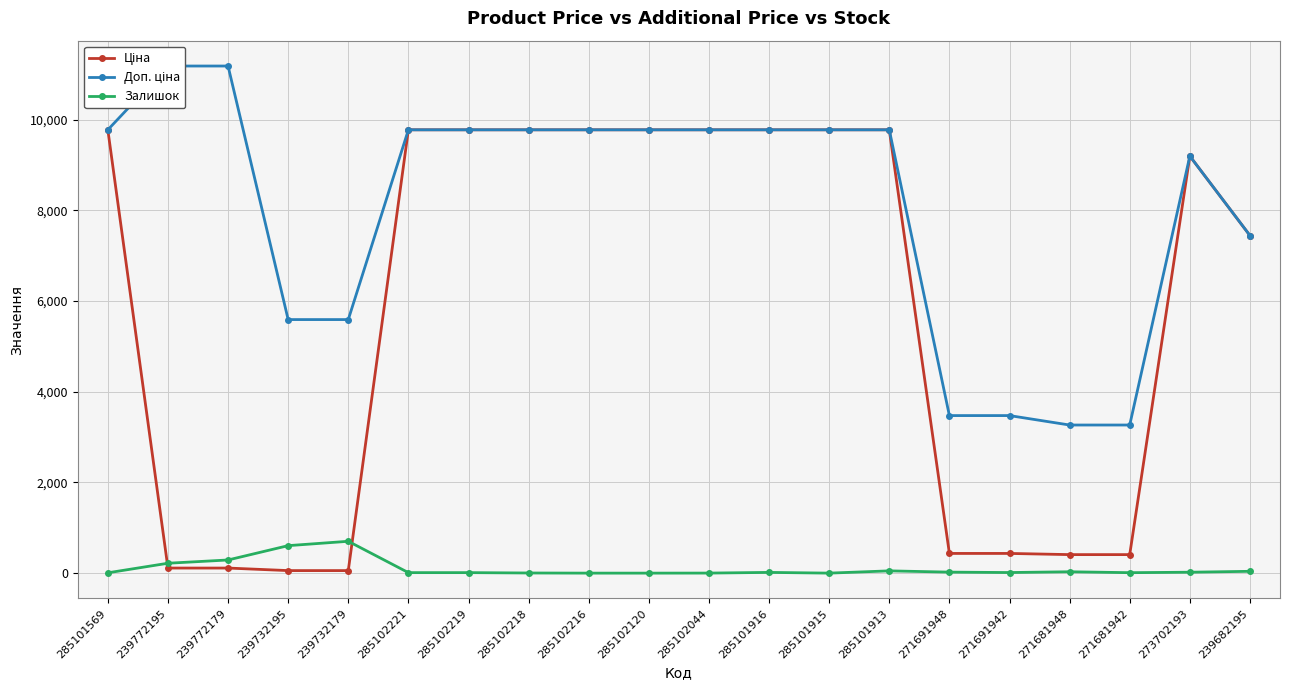

True or false: Доп. ціна has more than 2 interior local peaks.

False